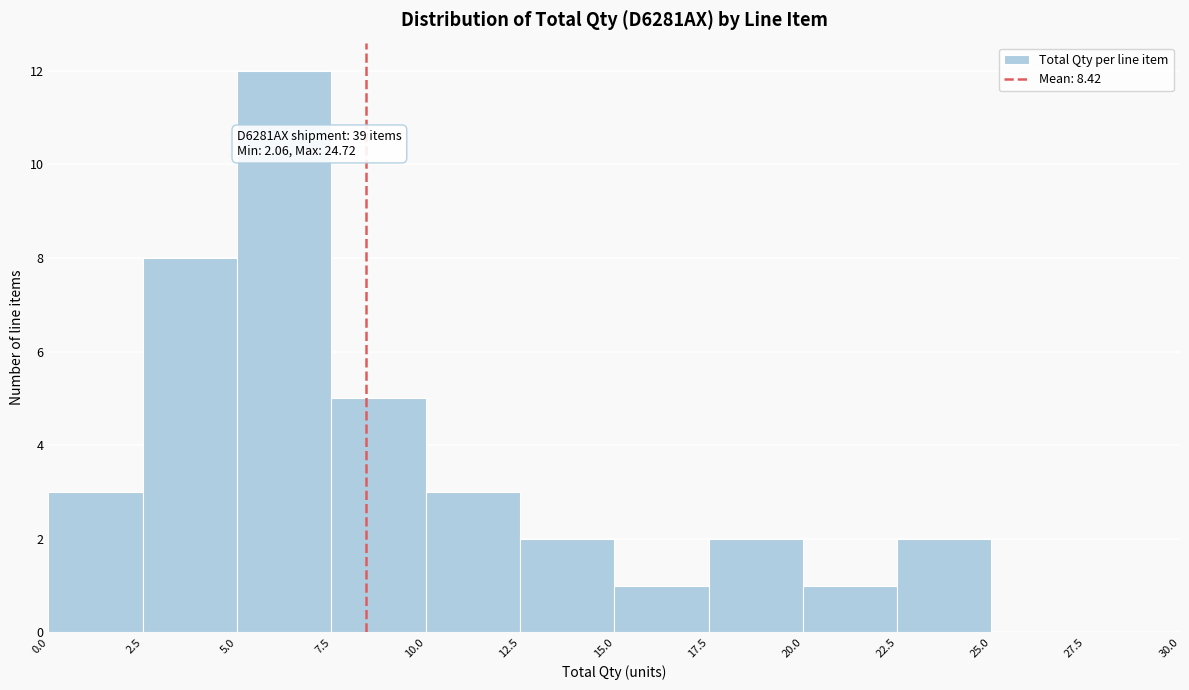

Which range on the x-axis has the tallest bar?

5.0 to 7.5